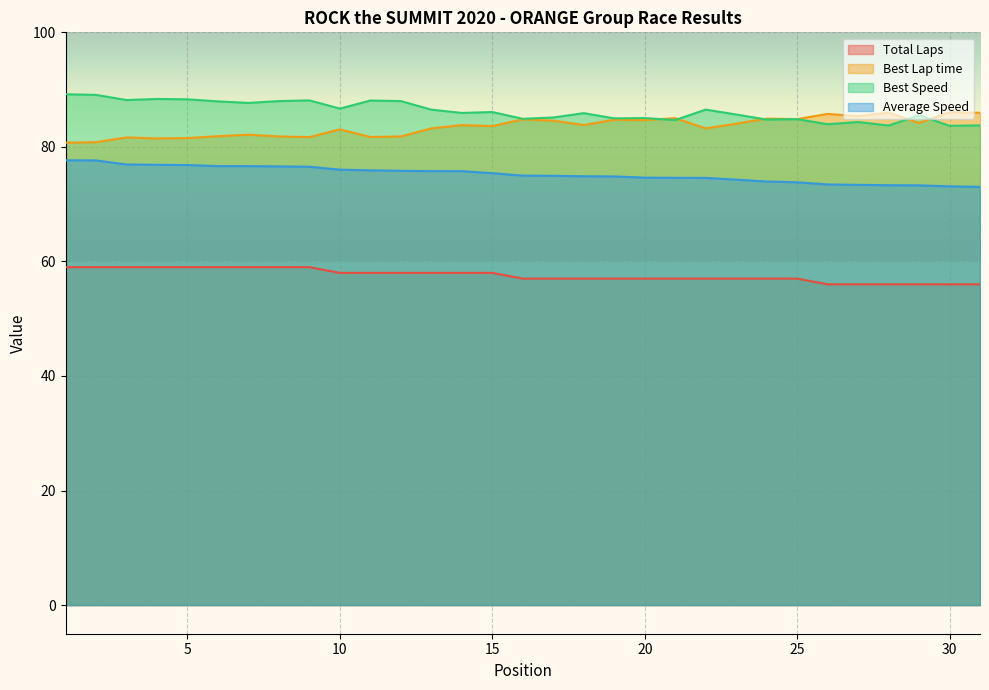

What are all the series names shown in the legend?

Total Laps, Best Lap time, Best Speed, Average Speed